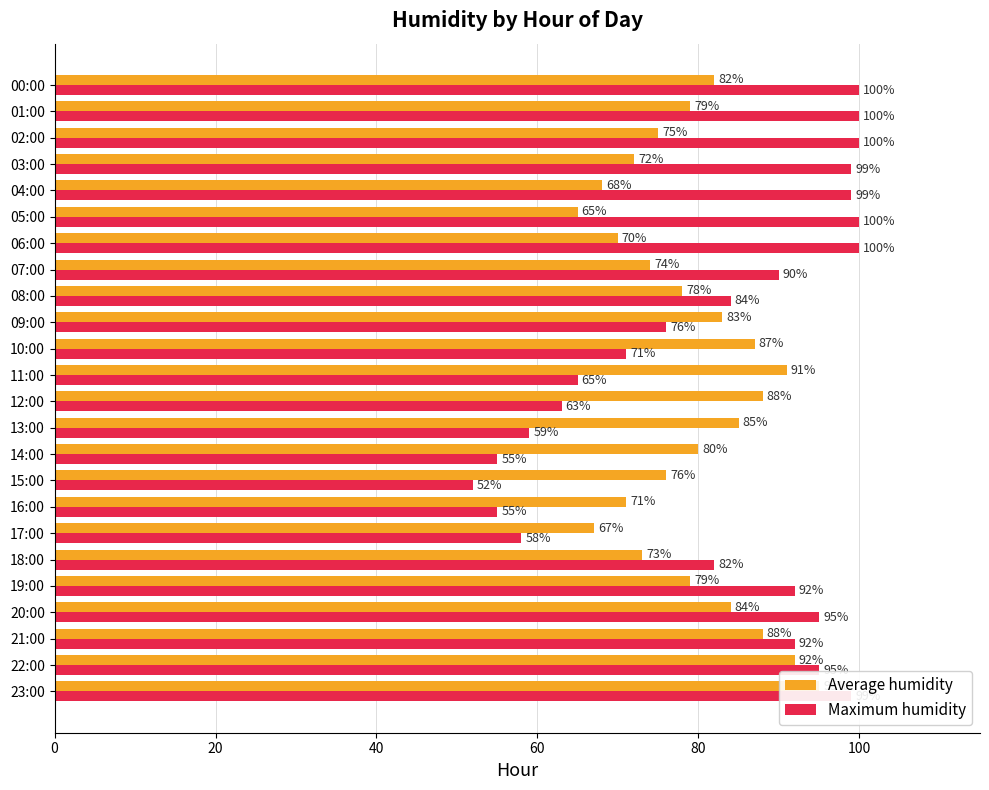

What is the difference between the maximum and second lowest values in the Average humidity series?

28